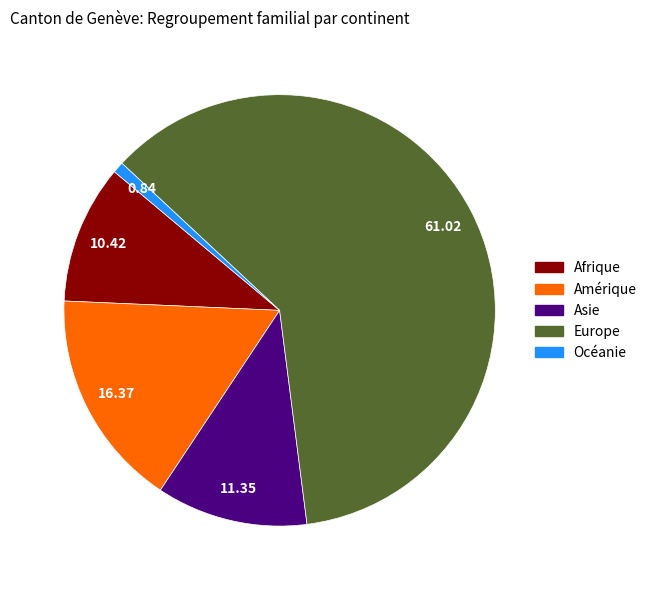

Rank the categories by value from lowest to highest.

Océanie, Afrique, Asie, Amérique, Europe